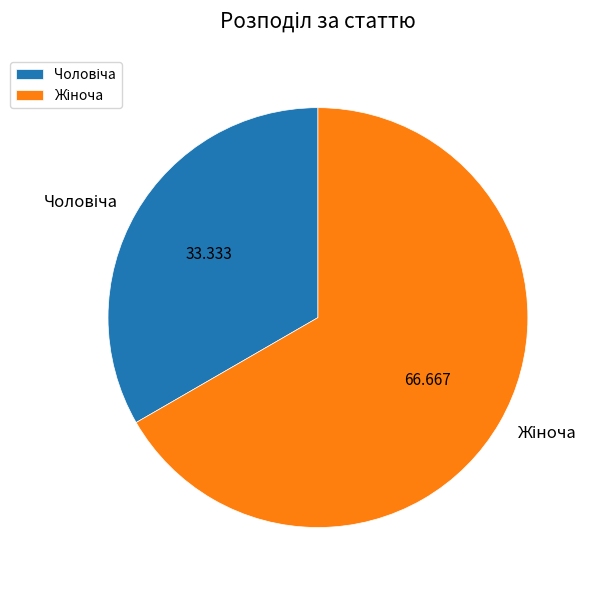

Is there any slice that represents more than half of the pie?

Yes